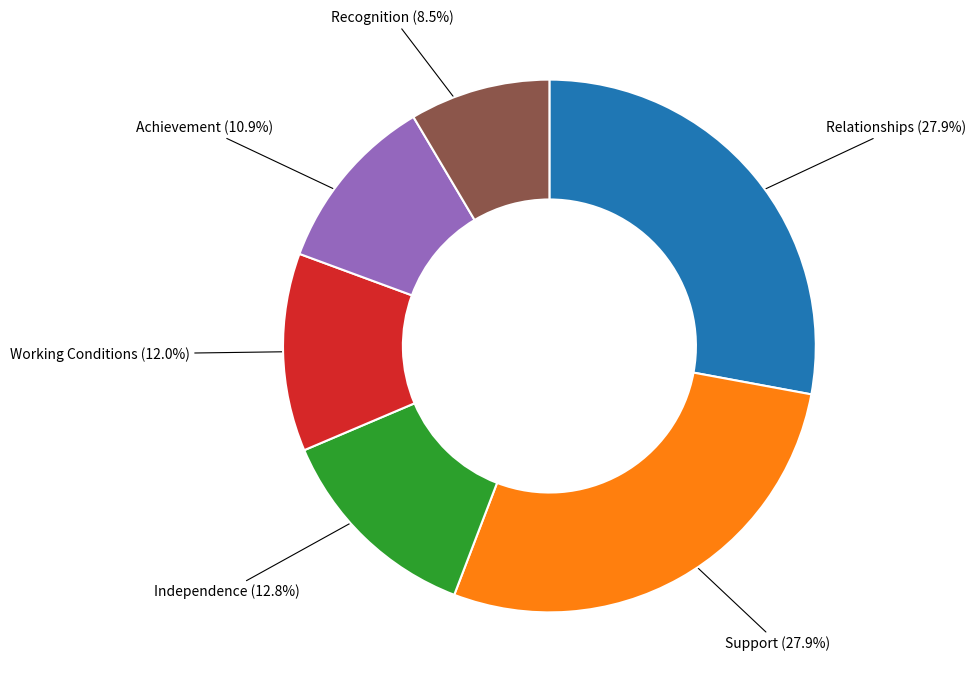

Combined, what portion of the pie is Relationships and Support?

55.8%